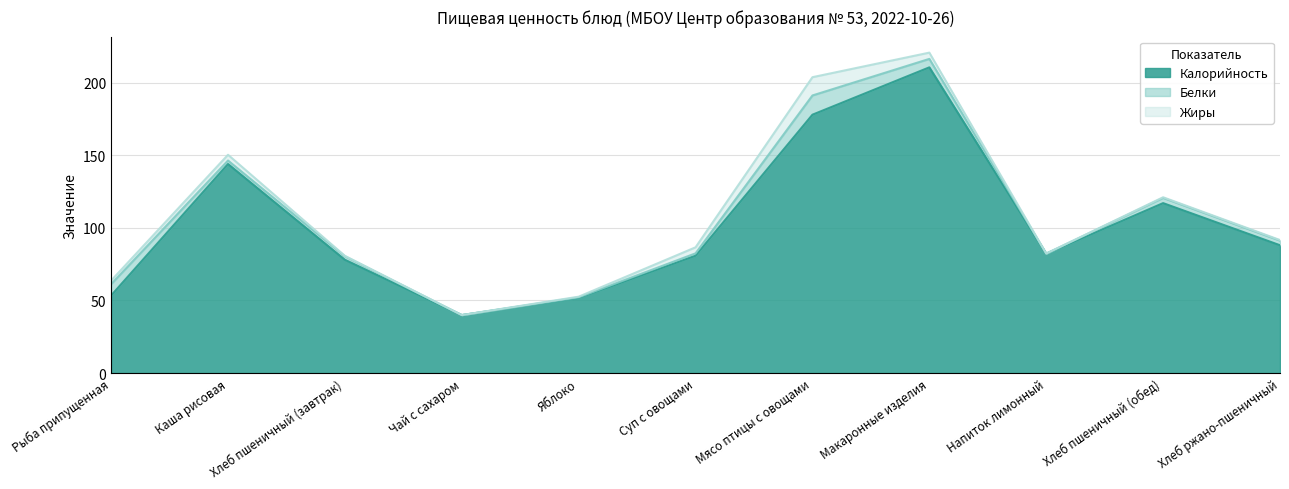

True or false: Калорийность and Белки intersect in this chart.

False